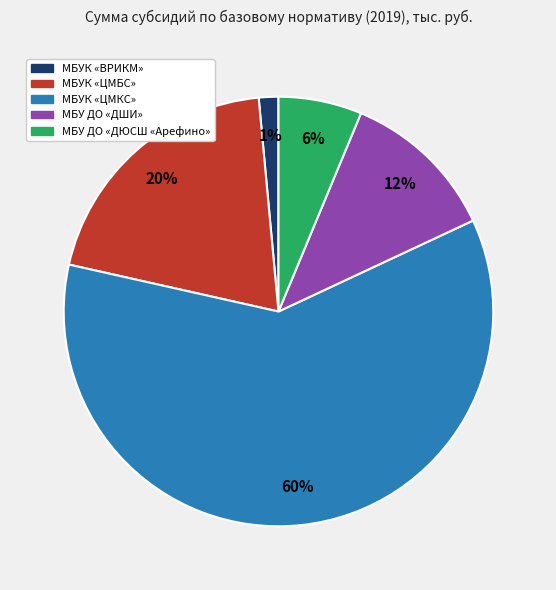

Does any single category account for the majority?

Yes